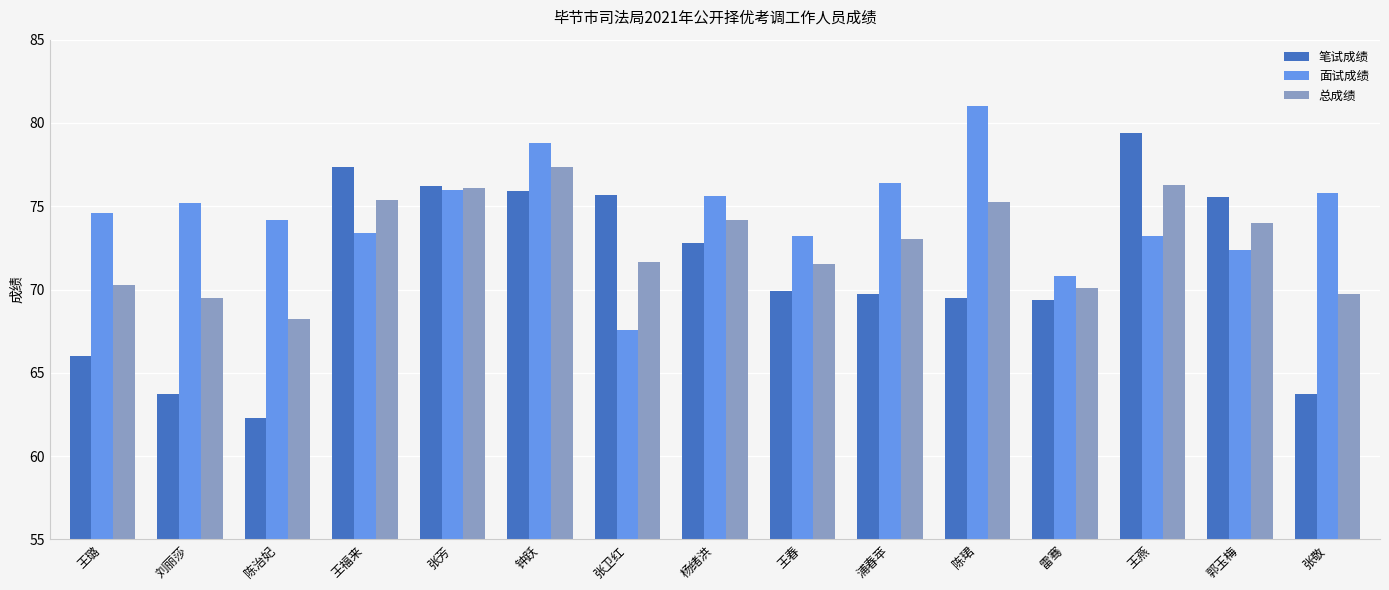

Which series has the largest total across all categories?

面试成绩